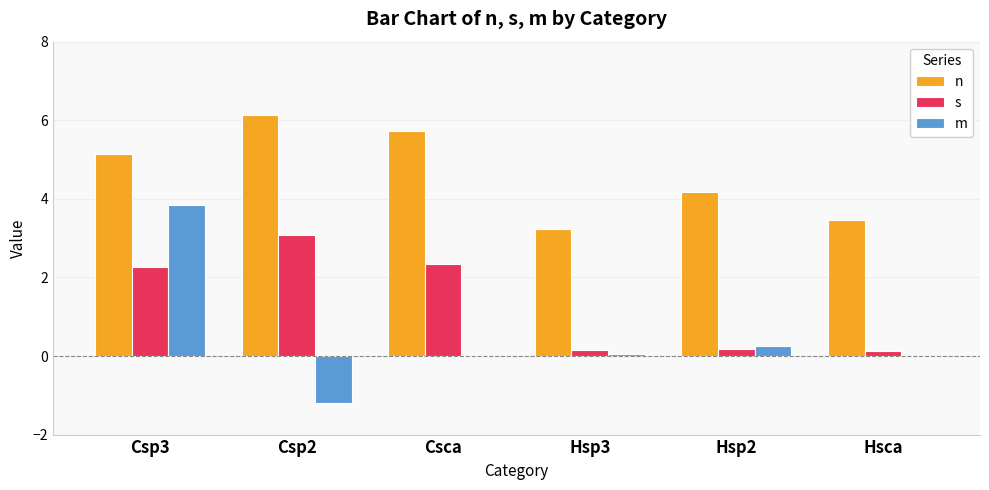

What is the sum of all s values?

8.1